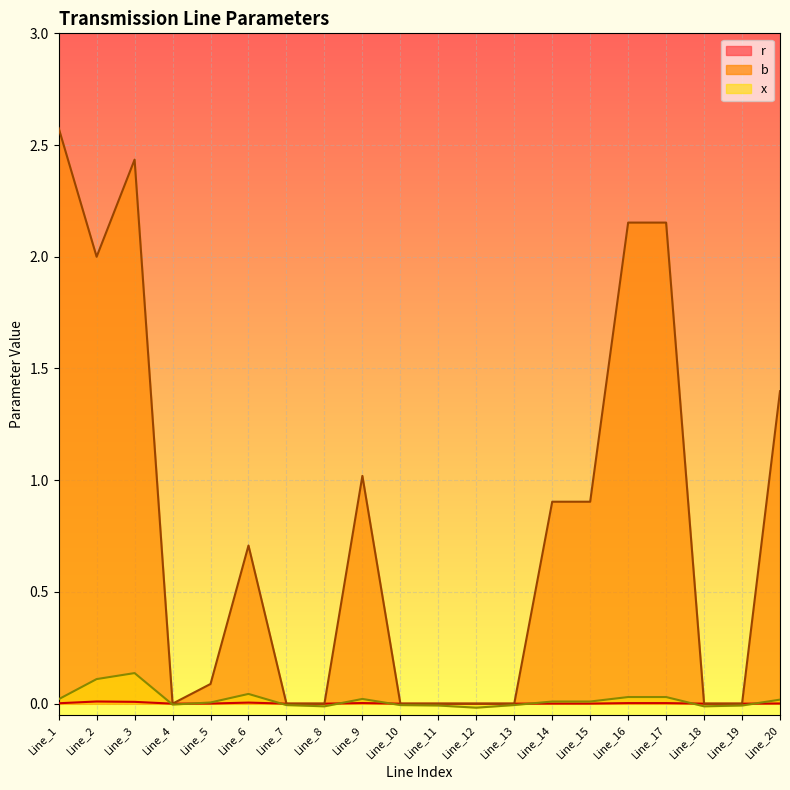

At how many categories does at least one series exceed 0?

11